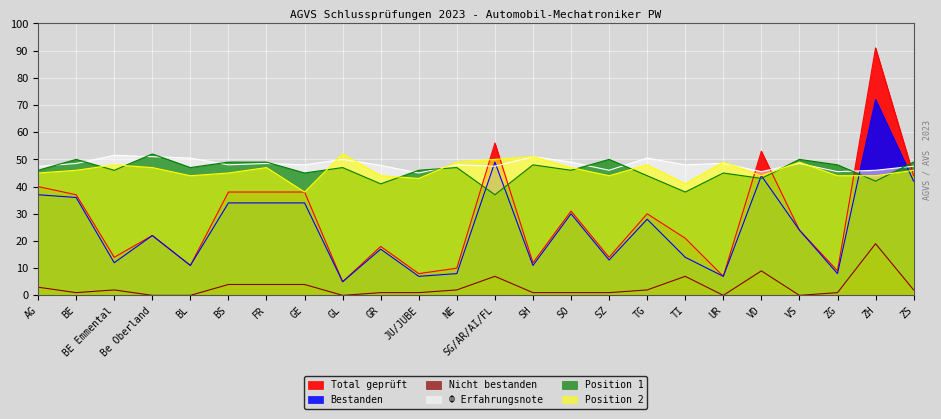

What are all the series names shown in the legend?

Total geprüft, Bestanden, Nicht bestanden, Ф Erfahrungsnote, Position 1, Position 2